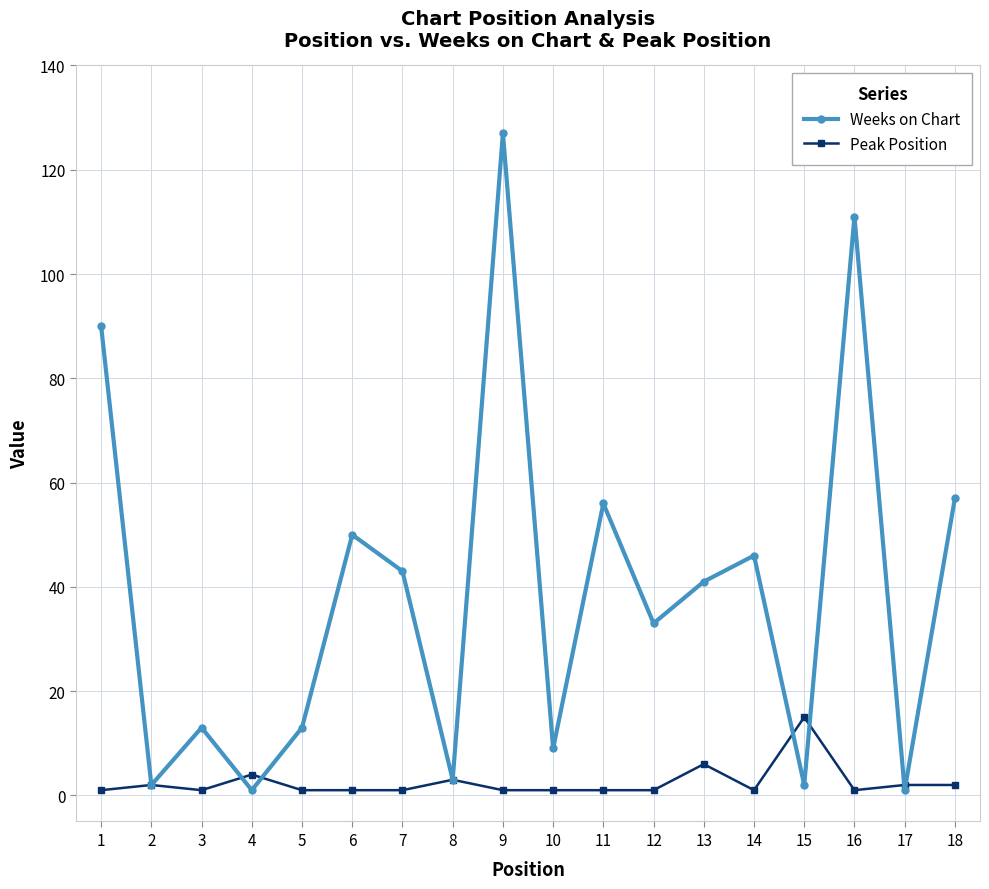

How many lines are shown in the chart?

2